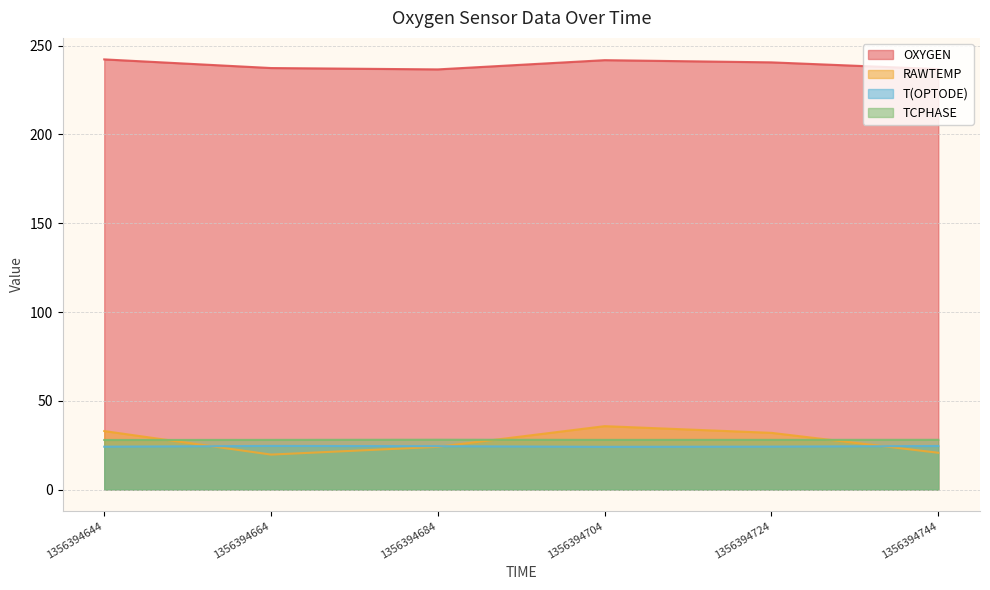

What are all the series names shown in the legend?

OXYGEN, RAWTEMP, T(OPTODE), TCPHASE